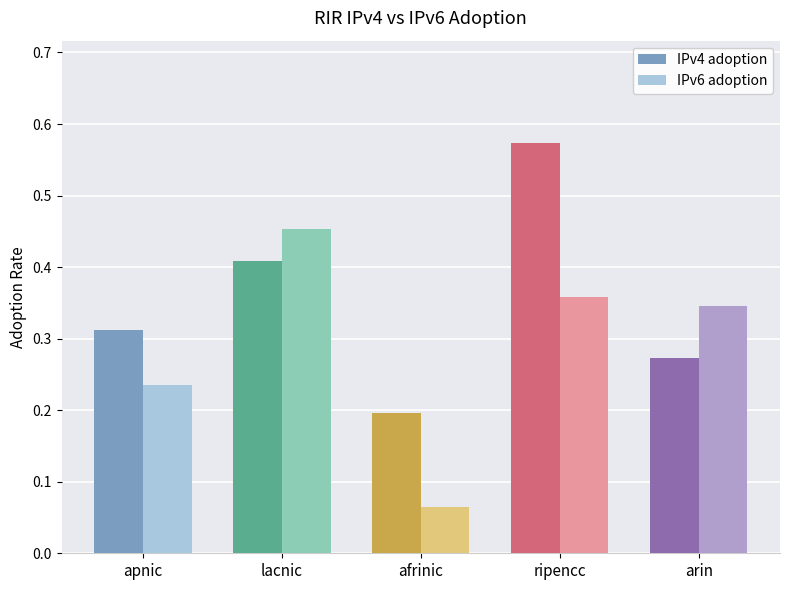

At which category is the sum across all series the highest?

ripencc